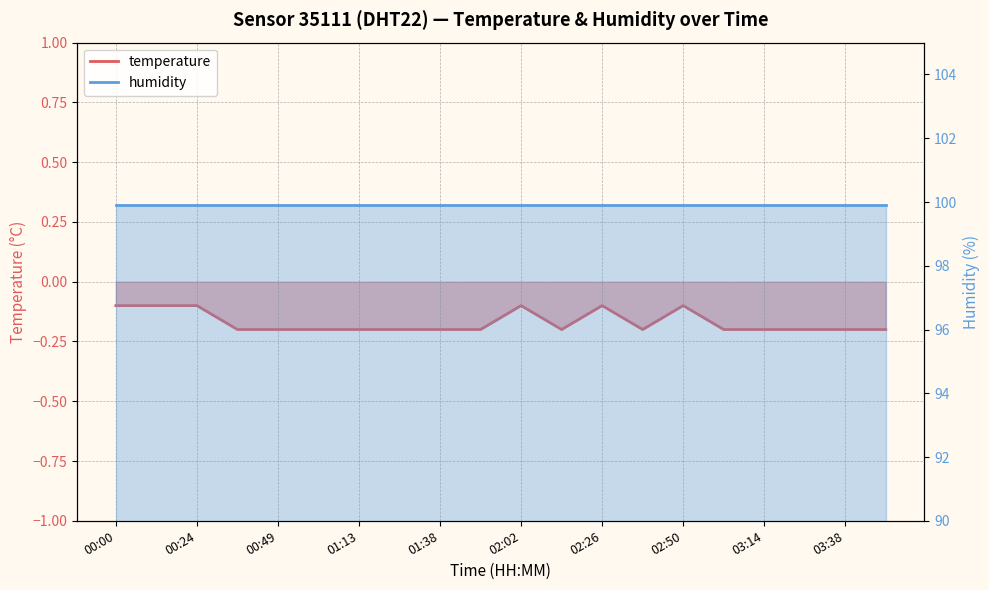

Reading left to right, transcribe all the data shown in this chart.

00:00=-0.1	00:12=-0.1	00:24=-0.1	00:36=-0.2	00:49=-0.2	01:01=-0.2	01:13=-0.2	01:26=-0.2	01:38=-0.2	01:50=-0.2	02:02=-0.1	02:14=-0.2	02:26=-0.1	02:38=-0.2	02:50=-0.1	03:02=-0.2	03:14=-0.2	03:26=-0.2	03:38=-0.2	03:50=-0.2